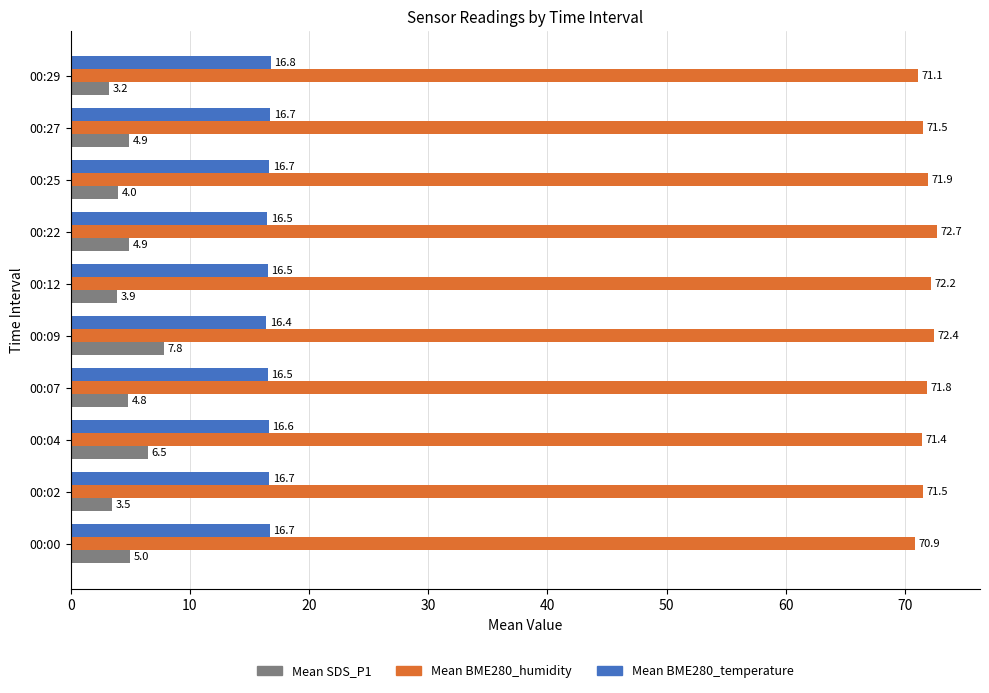

What is the difference between the highest and lowest values at 00:07?

67.0